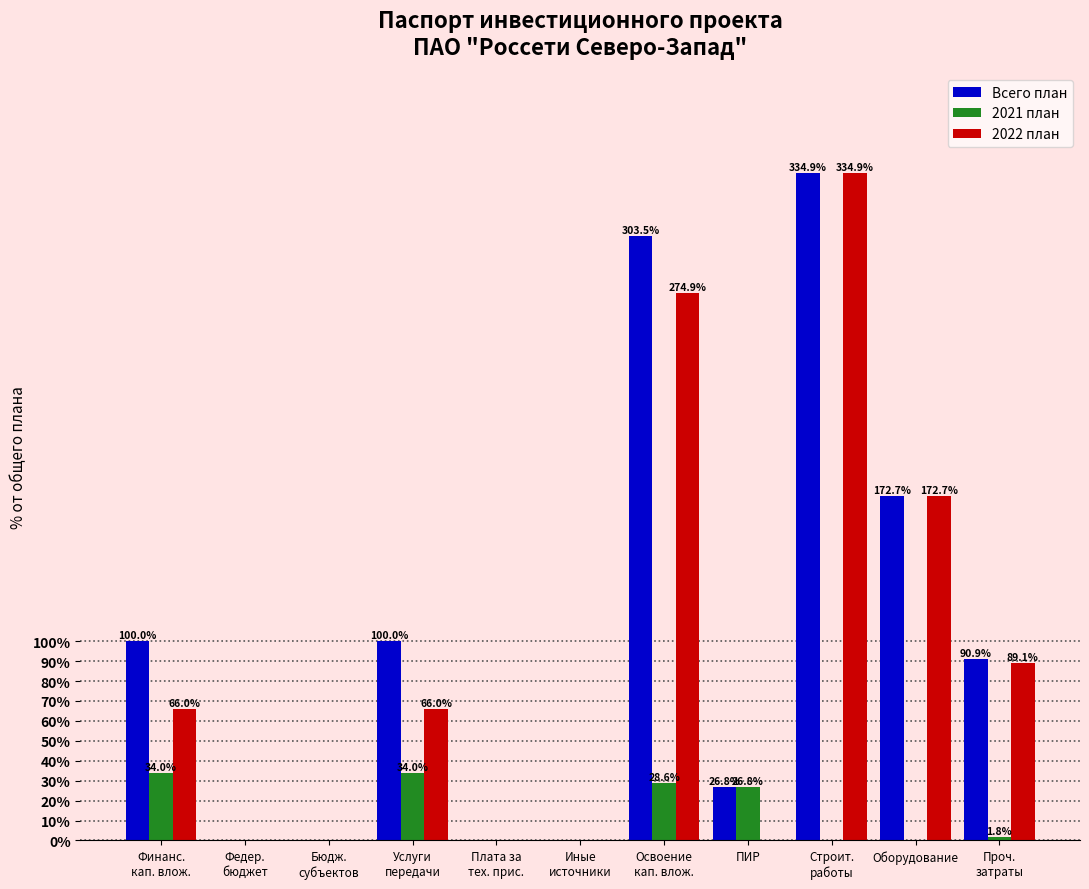

Is it true that Всего план equals 172.7 at Оборудование?

True